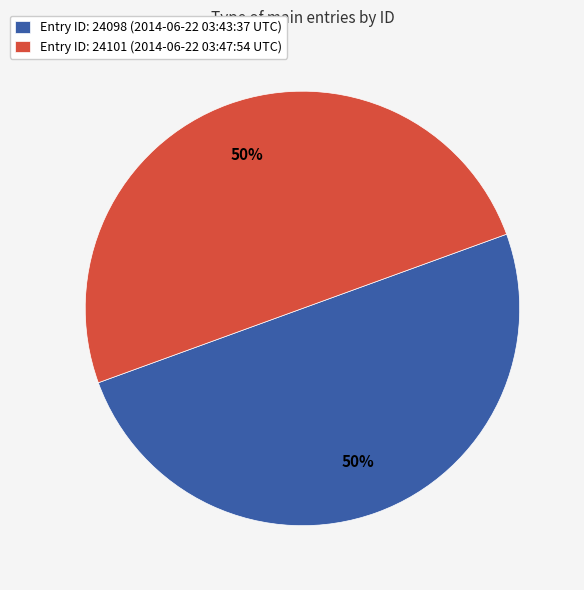

Do Entry ID: 24098 (2014-06-22 03:43:37 UTC) and Entry ID: 24101 (2014-06-22 03:47:54 UTC) together represent more than half of the pie?

Yes